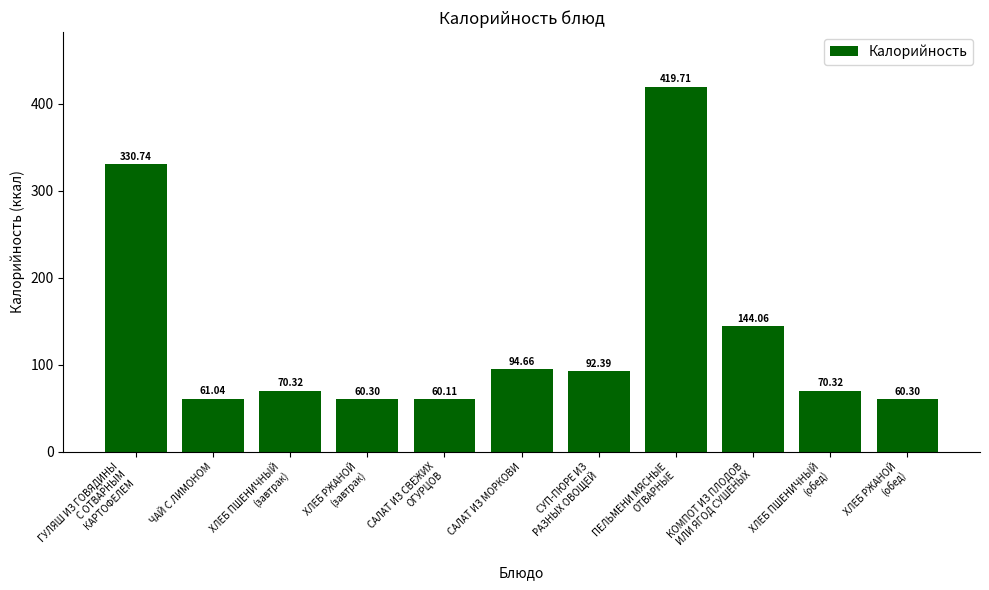

What is the difference between the maximum and second lowest values?

359.4